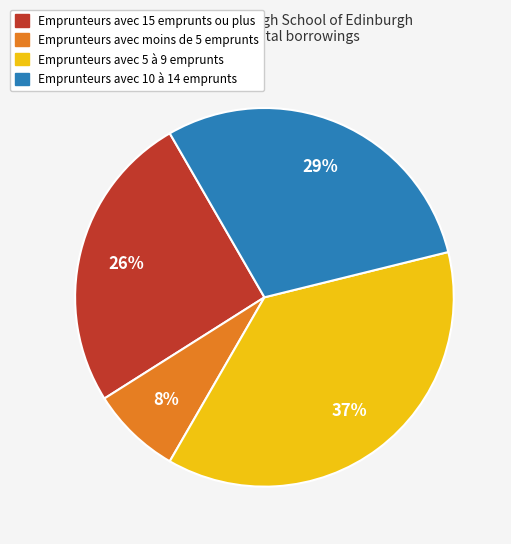

To the nearest percent, what is the difference between the largest and smallest slice percentages?

29%